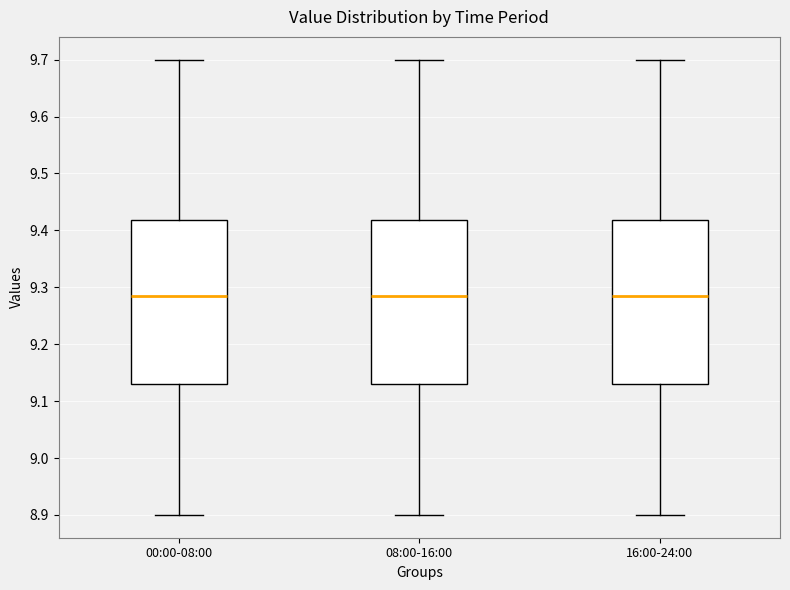

Where is the lower edge of the box for 00:00-08:00 on the y-axis? The values are not printed on the chart, so give them approximately, as read against the axis.

9.13